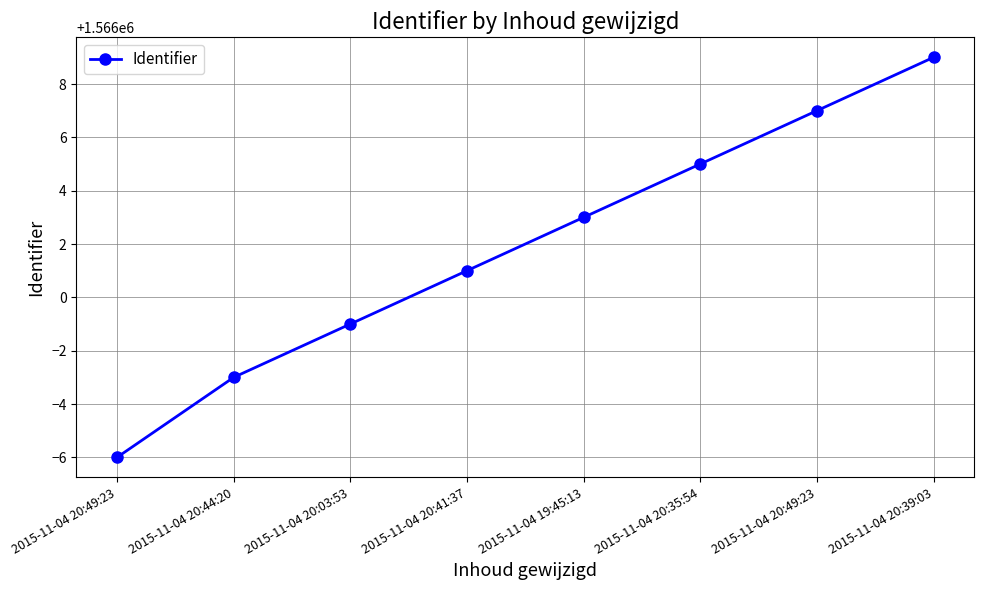

Is it true that the value at 2015-11-04 20:49:23 is 1566007?

True